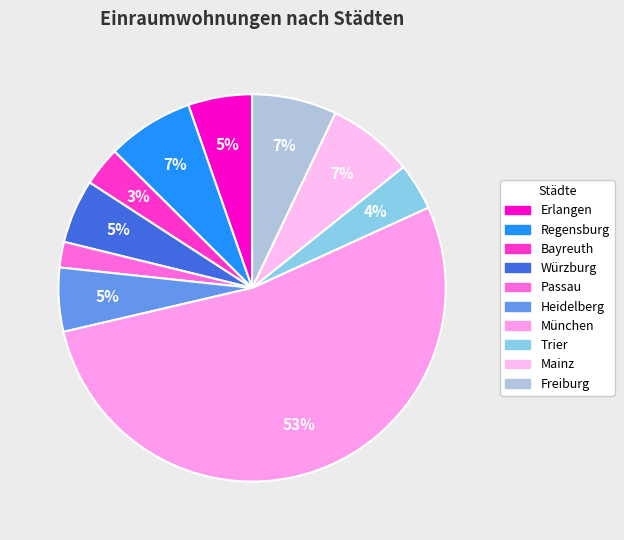

How many segments does this pie chart have?

10